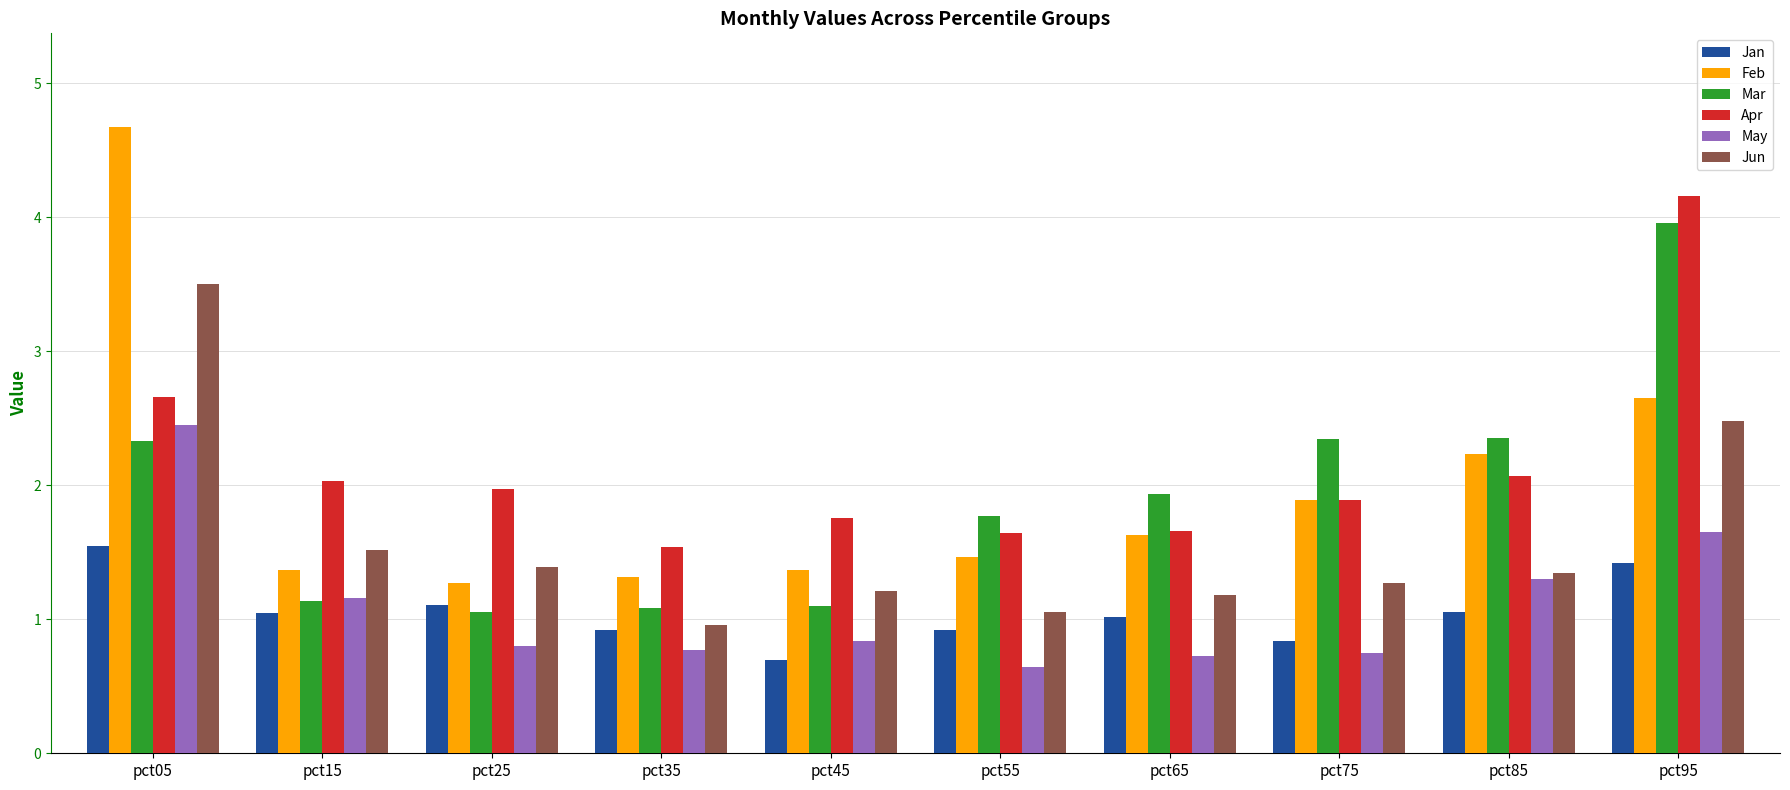

Is it true that Jun equals 1.4 at pct25?

True